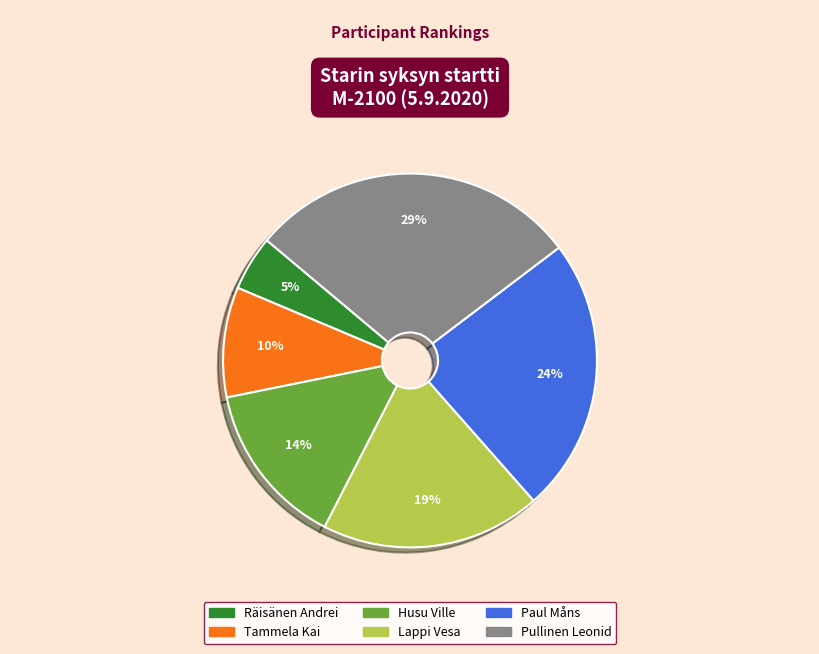

What is the ratio of the value at Paul Måns to the value at Pullinen Leonid?

0.8